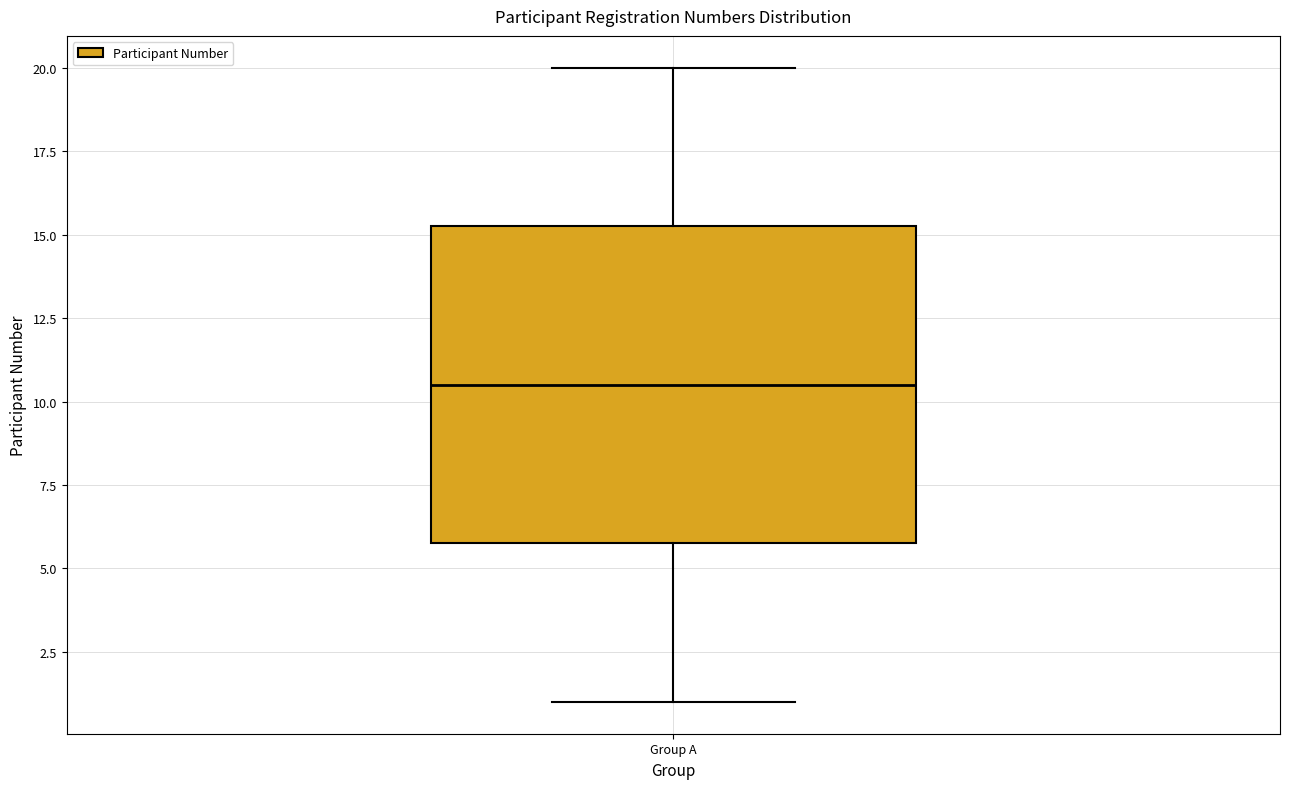

Where does the upper whisker of the box for Group A end on the y-axis? The values are not printed on the chart, so give them approximately, as read against the axis.

20.0